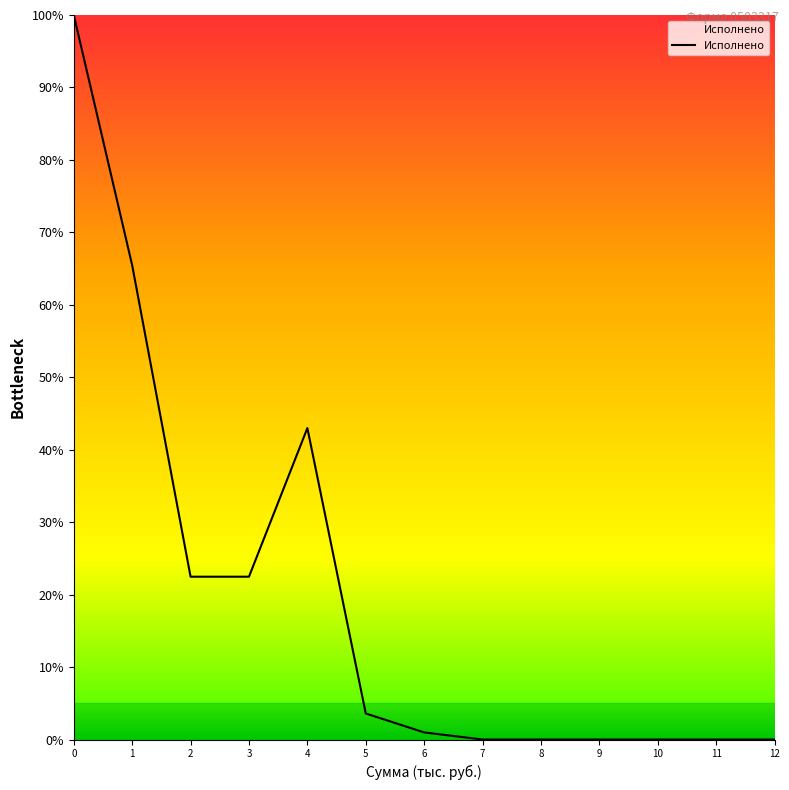

Rank the categories by value from lowest to highest.

7, 8, 9, 10, 11, 12, 6, 5, 2, 3, 4, 1, 0